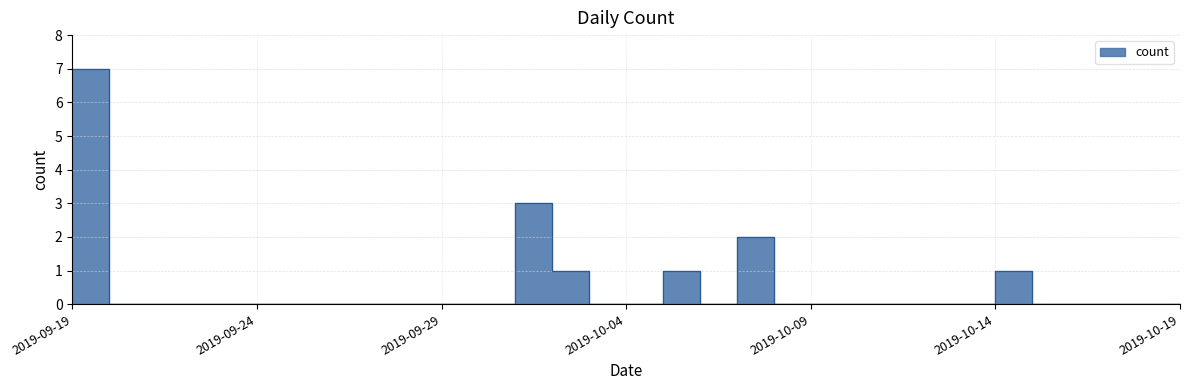

What is the change in value from 2019-09-19 to 2019-10-06?

-7